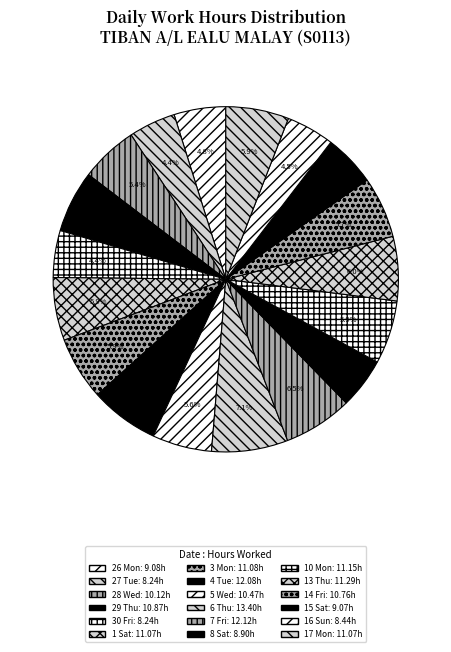

To the nearest percent, what is the difference between the 6 Thu and 3 Mon slice percentages?

1%